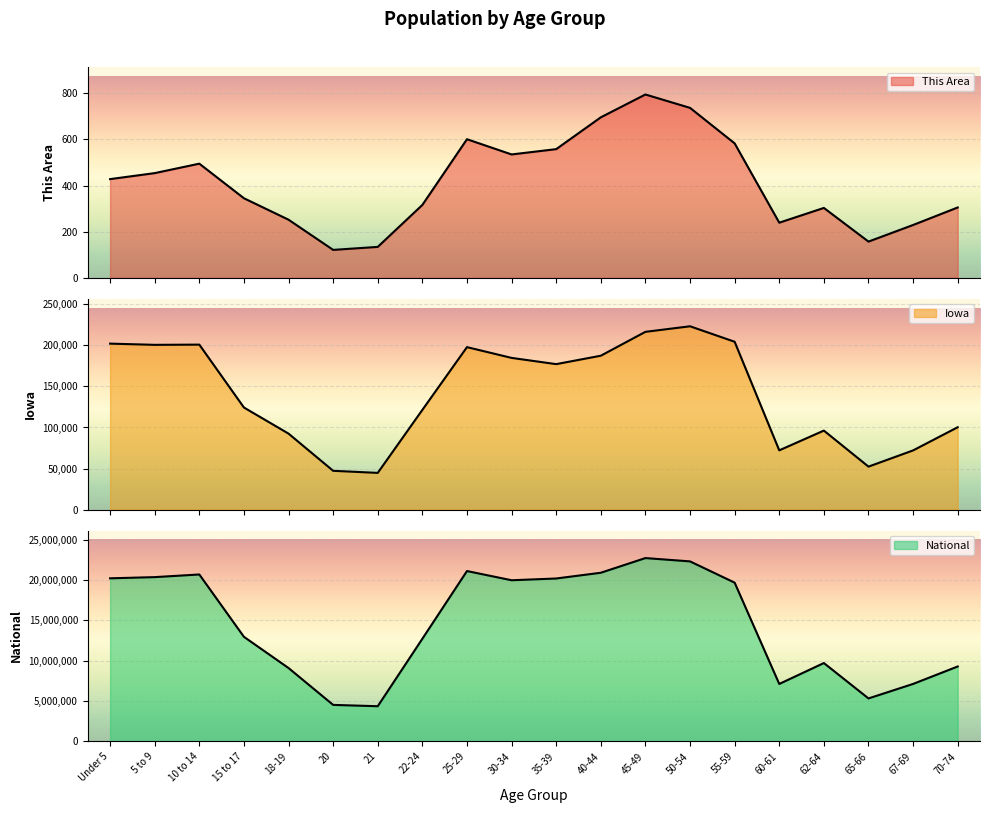

What is the difference between the second highest and minimum values in the National series?

17943831